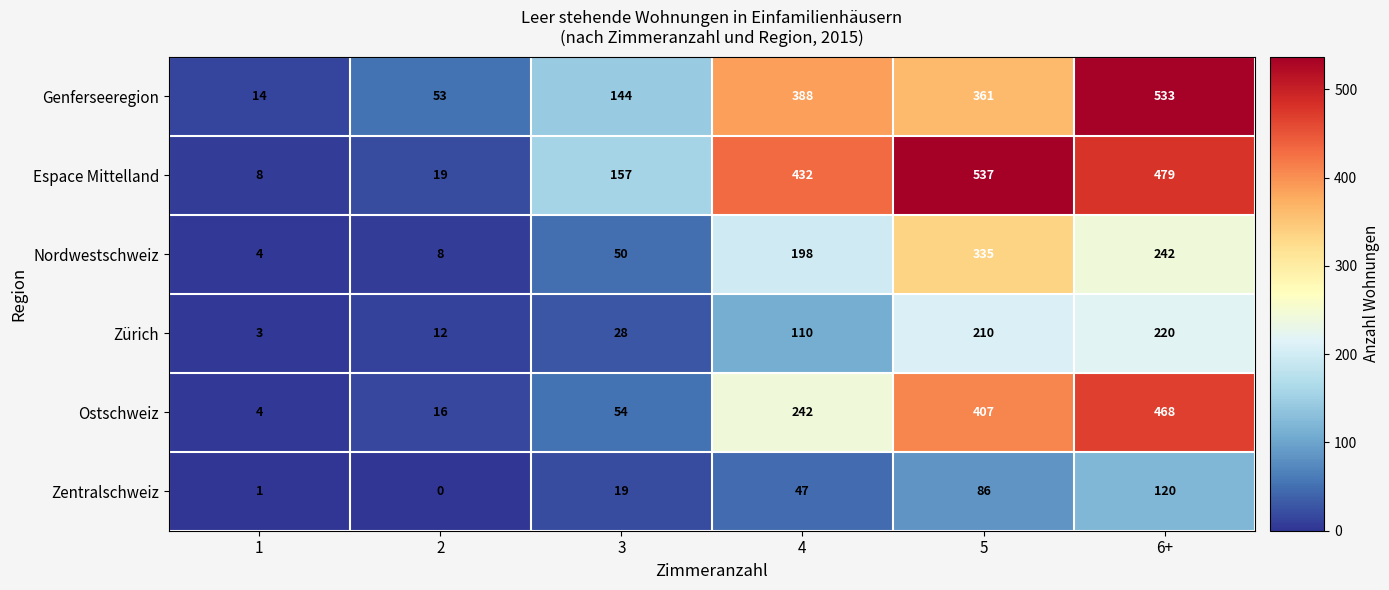

What is the sum of the Nordwestschweiz values at 1 and 4?

202